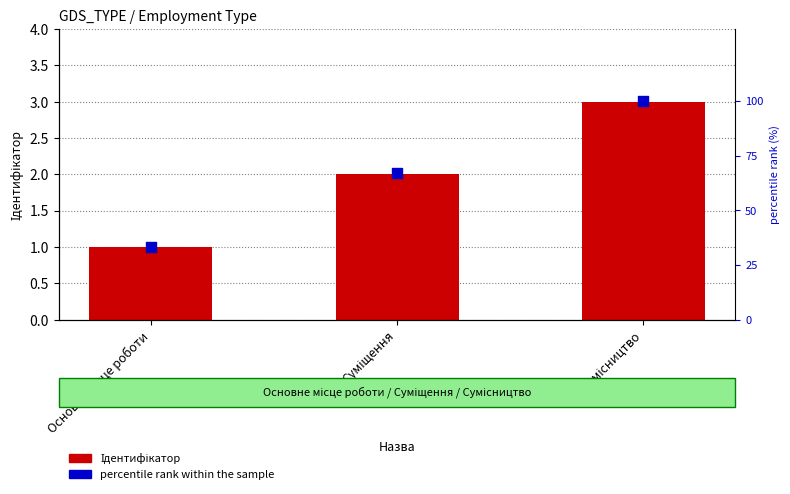

What is the total value across all series at Основне місце роботи?

34